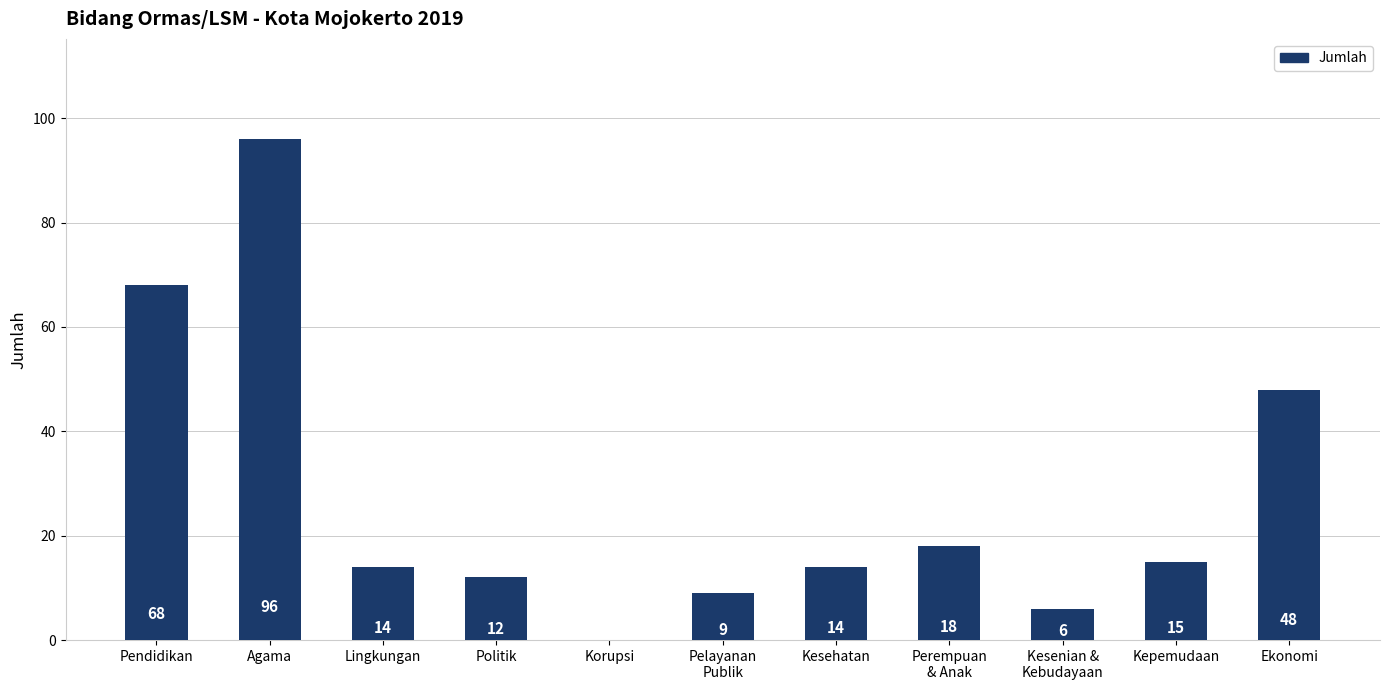

How many categories are shown in the chart?

11